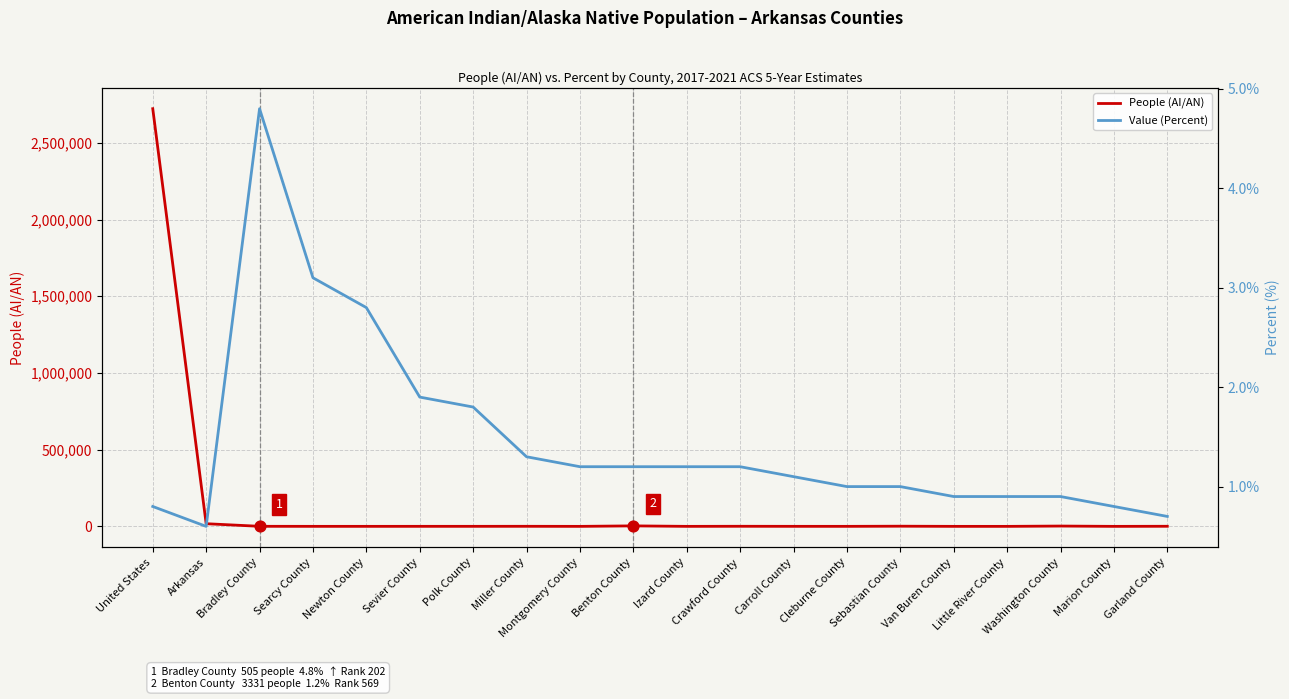

What are all the series names shown in the legend?

People (AI/AN), Value (Percent)